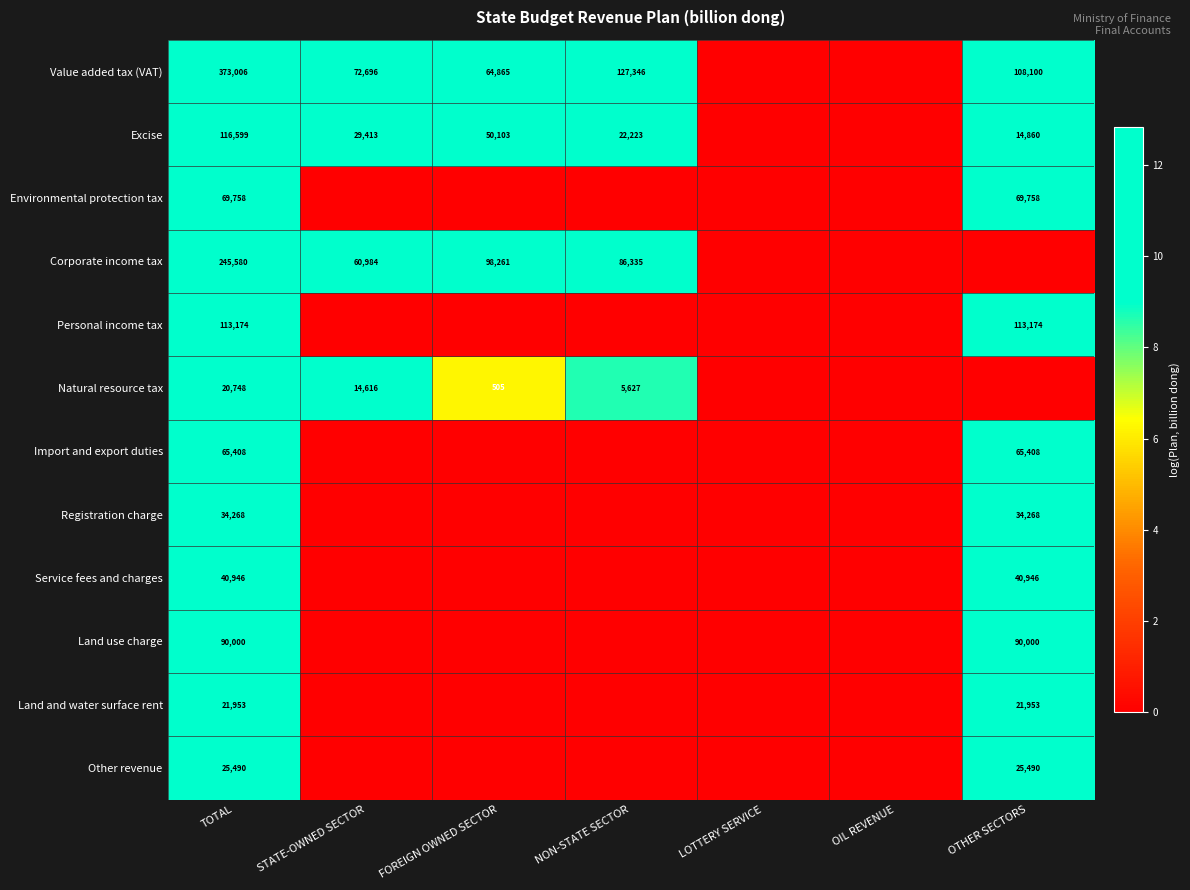

At which category is the sum across all series the highest?

TOTAL